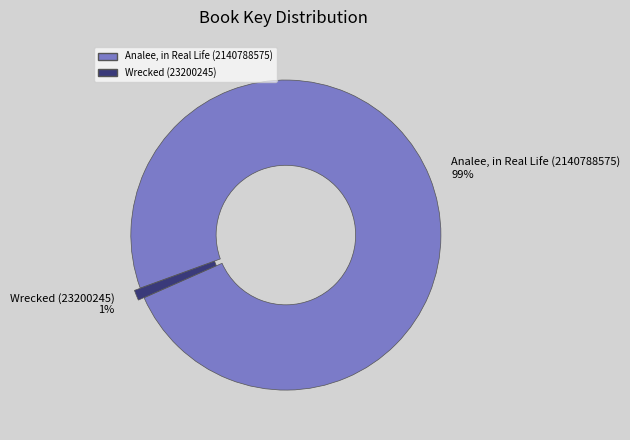

What percentage is the Wrecked (23200245) slice, to the nearest percent?

1%